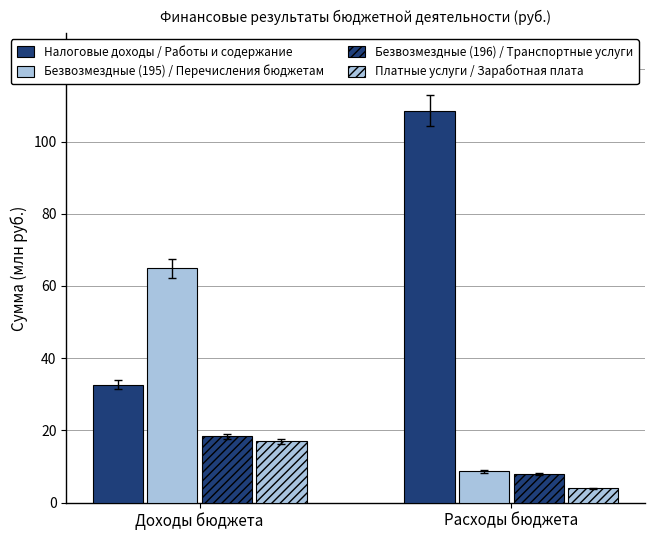

Count the number of categories in the chart.

2